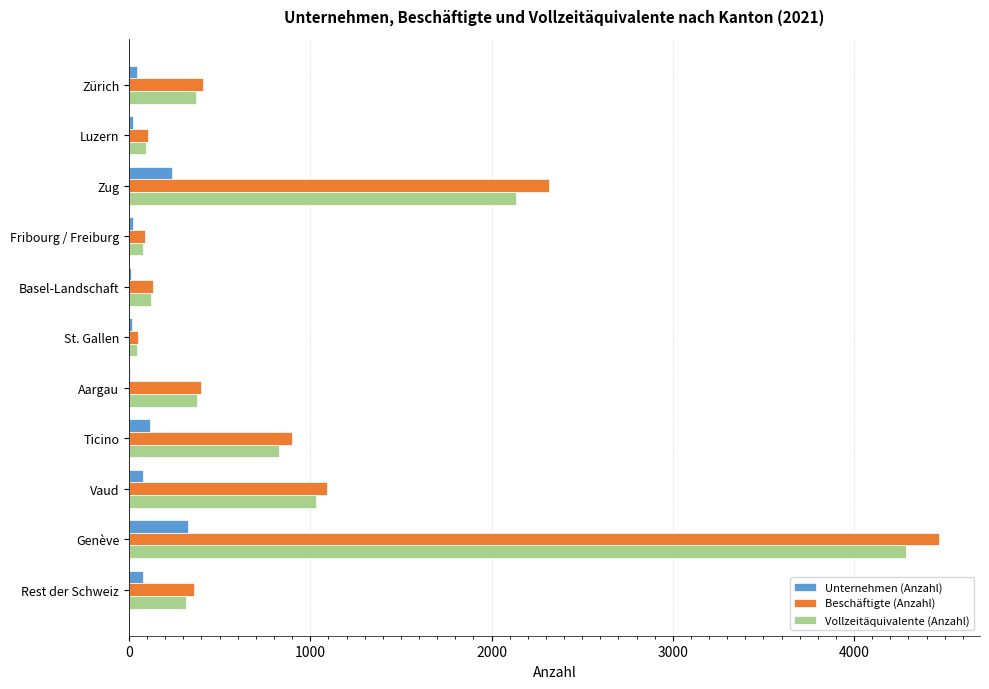

How many values in the Vollzeitäquivalente (Anzahl) series exceed 370?

6